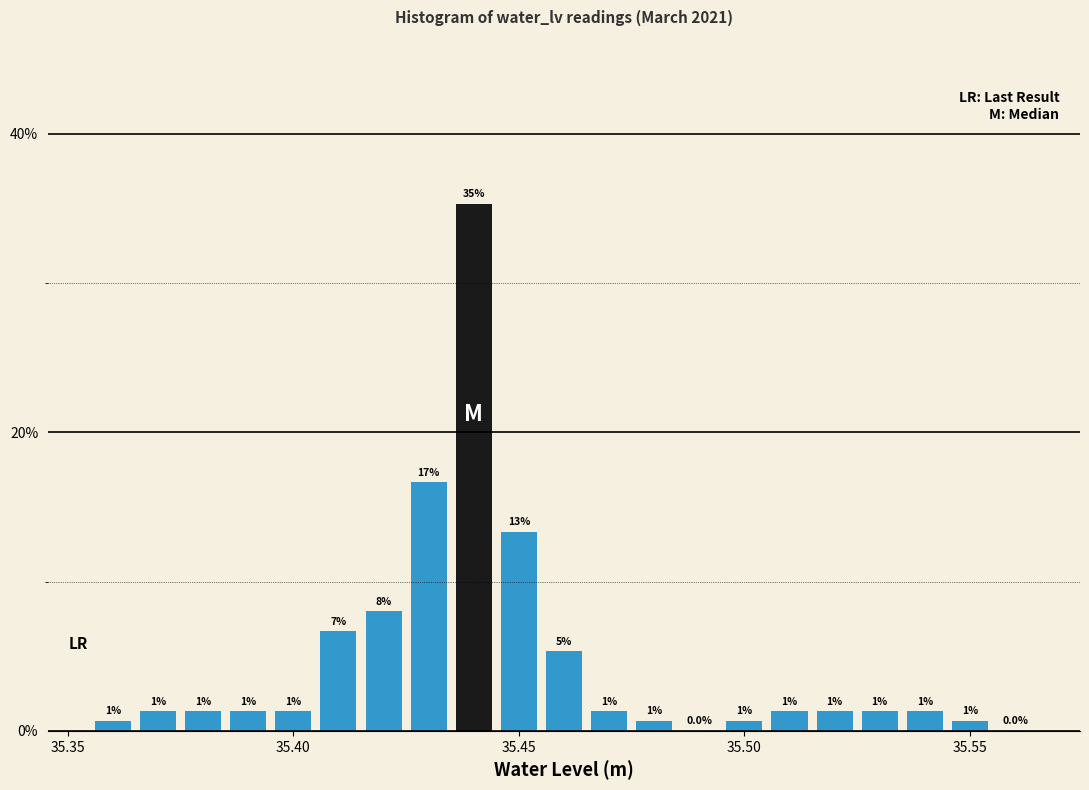

Around what value on the x-axis is the tallest bar? Give the approximate position of its centre, as read against the axis.

35.440